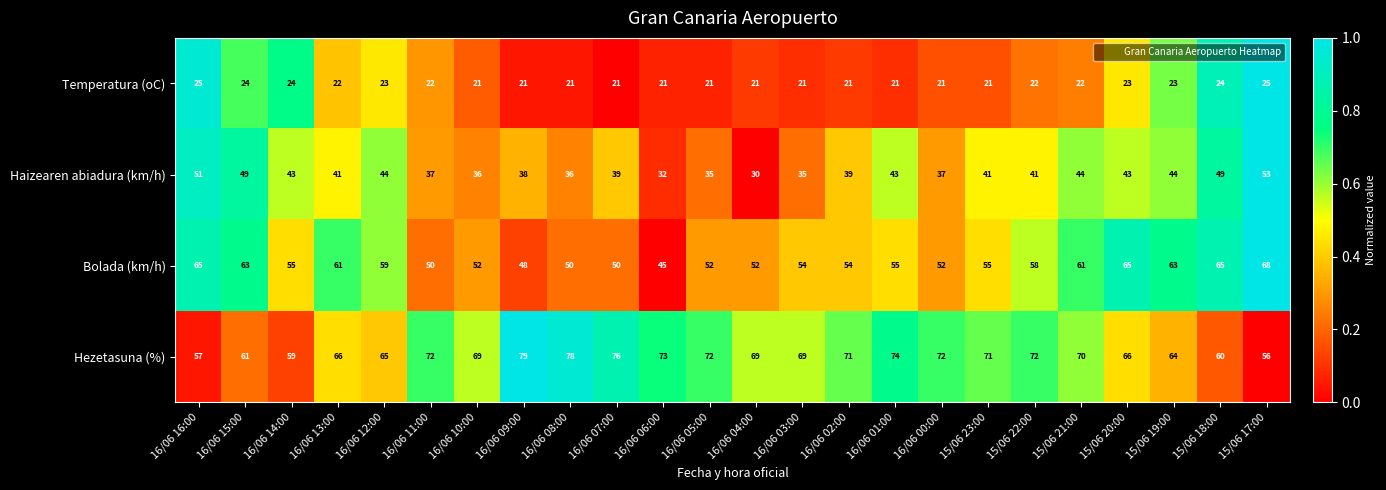

What is the greatest value displayed?

79